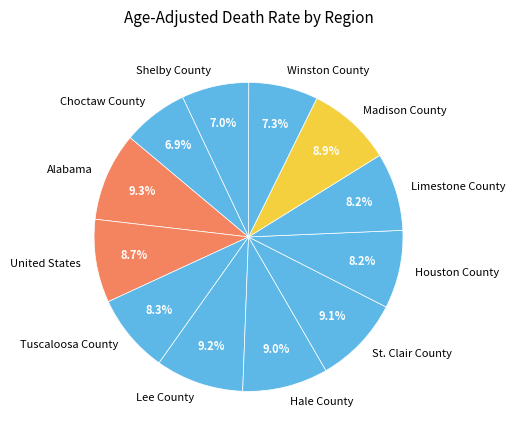

Count the number of slices in the pie.

12